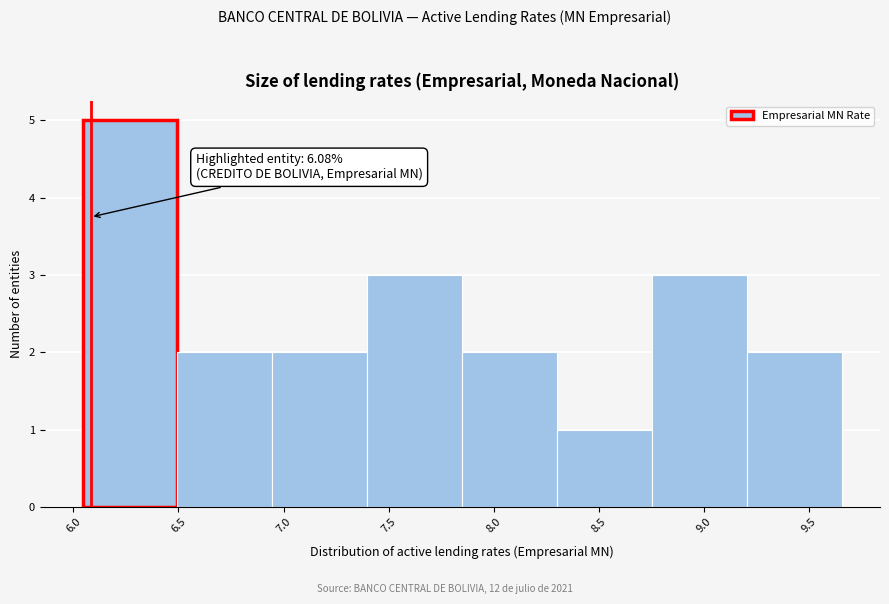

Over which range of the x-axis is the bar tallest?

6.05 to 6.50